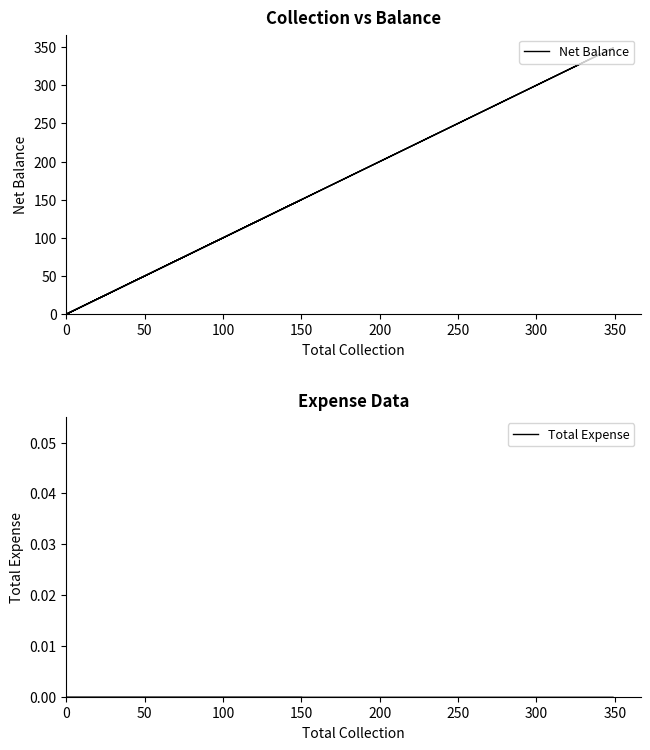

The Total Expense series shows 0 at 0. True or false?

True